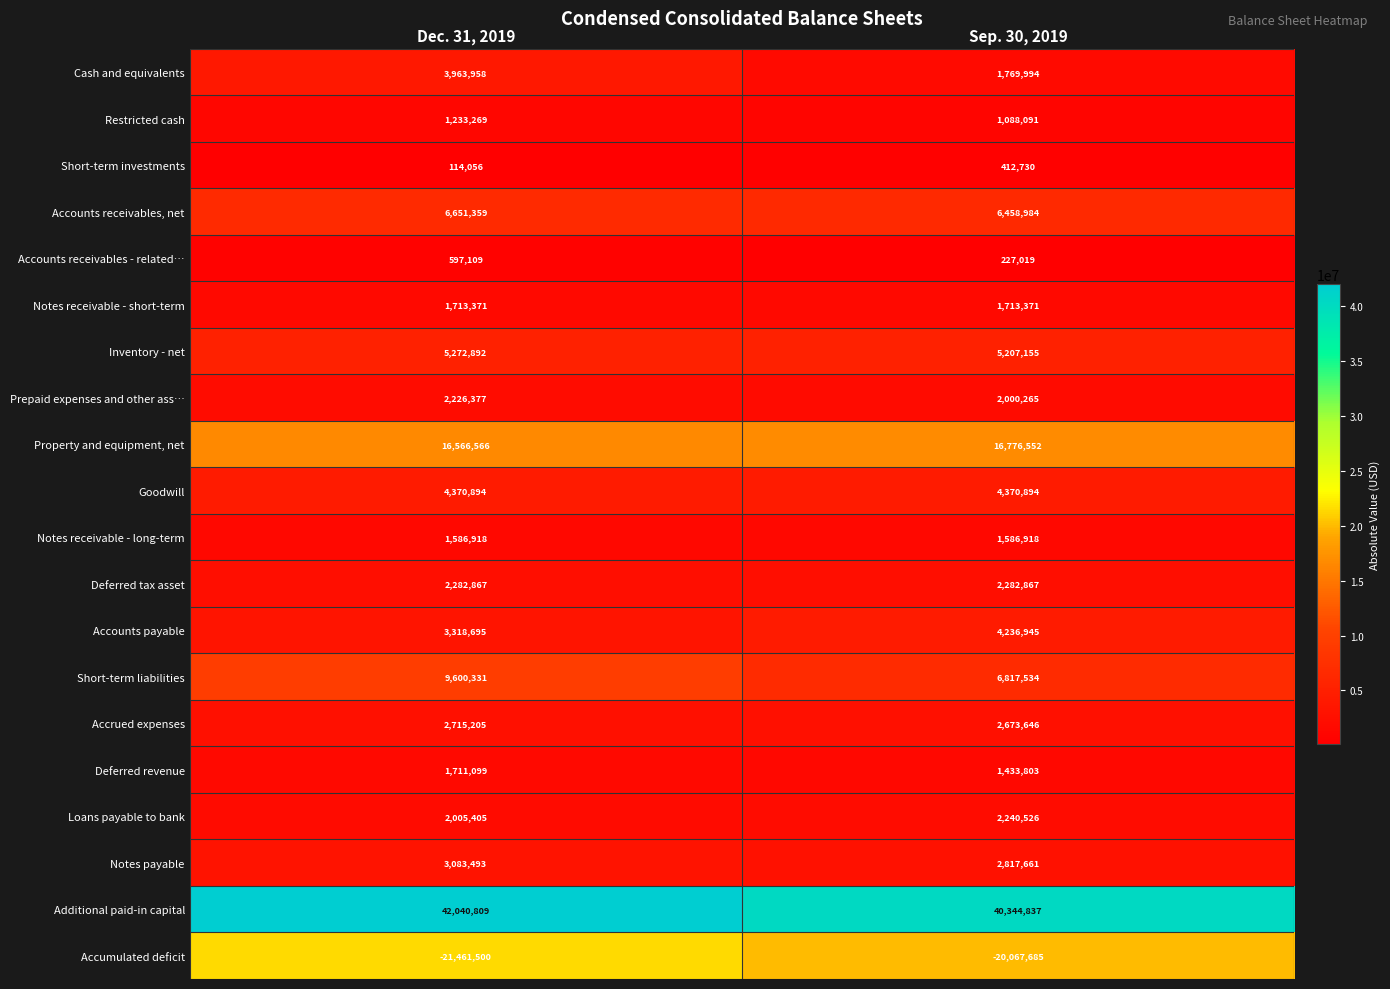

Which series has the largest total across all categories?

Additional paid-in capital